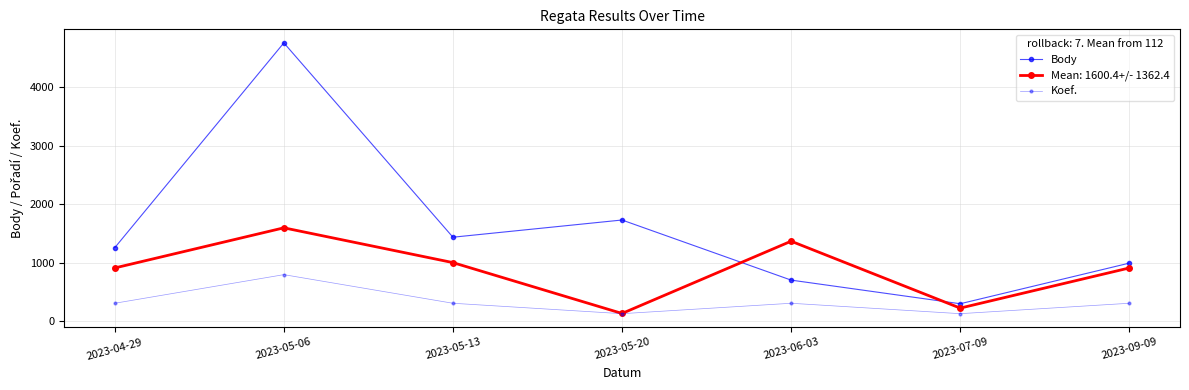

How many categories are shown in the chart?

7